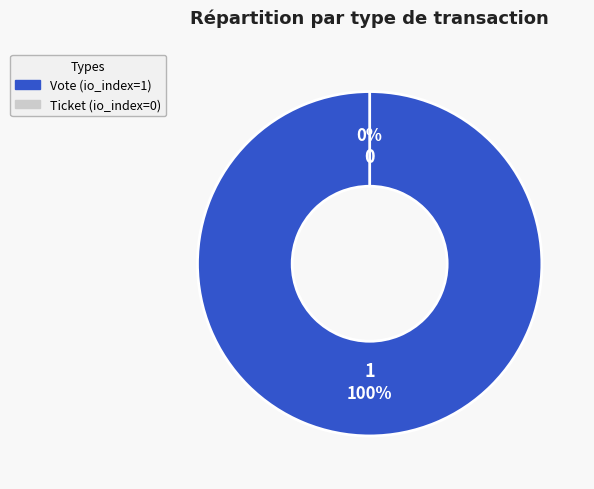

Which slice represents more than half of the pie?

Vote